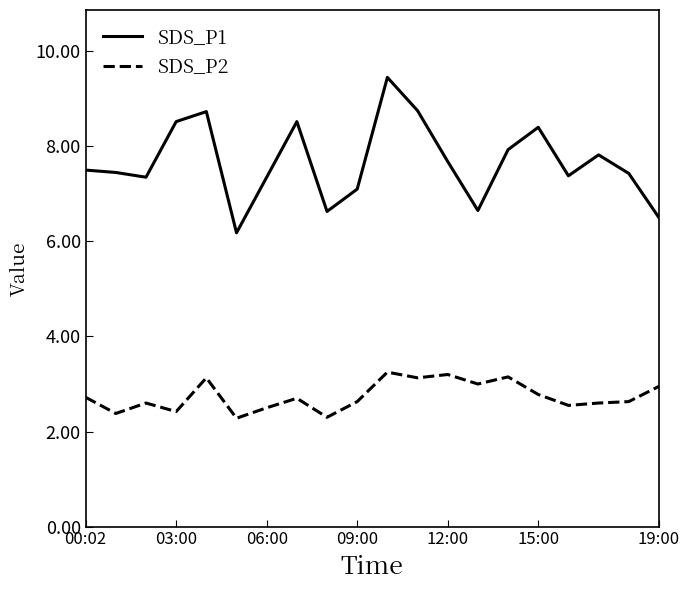

What is the difference between the maximum and minimum values in the SDS_P2 series?

1.0